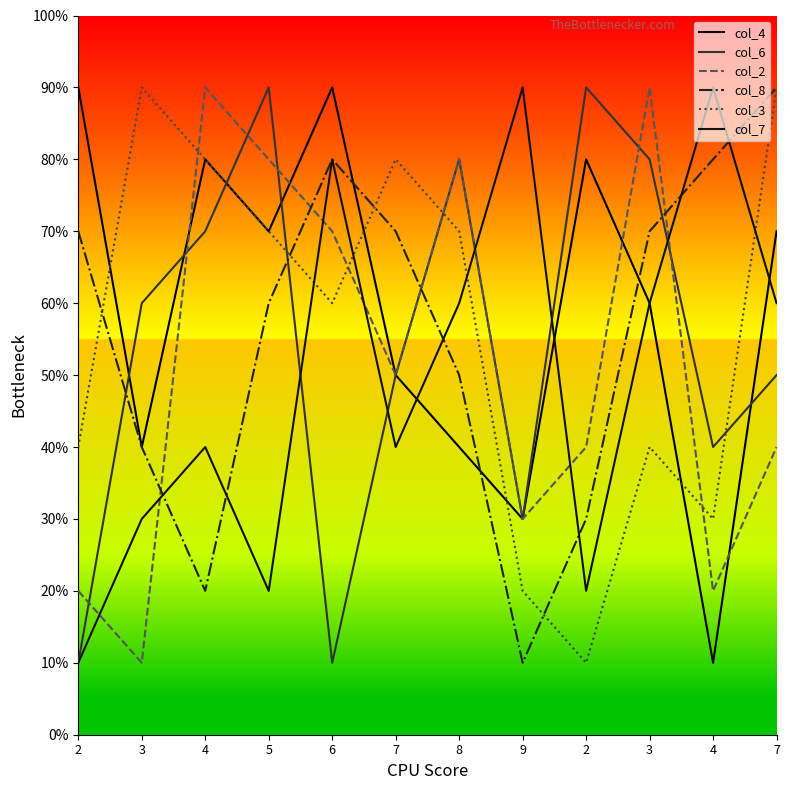

What are all the series names shown in the legend?

col_4, col_6, col_2, col_8, col_3, col_7